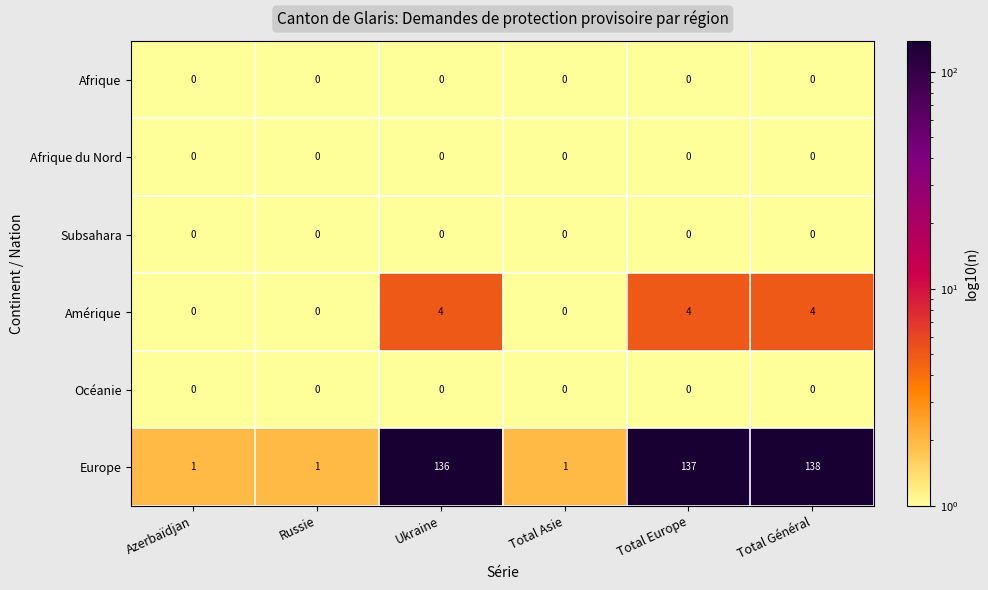

Is it true that Océanie equals 0 at Azerbaïdjan?

True